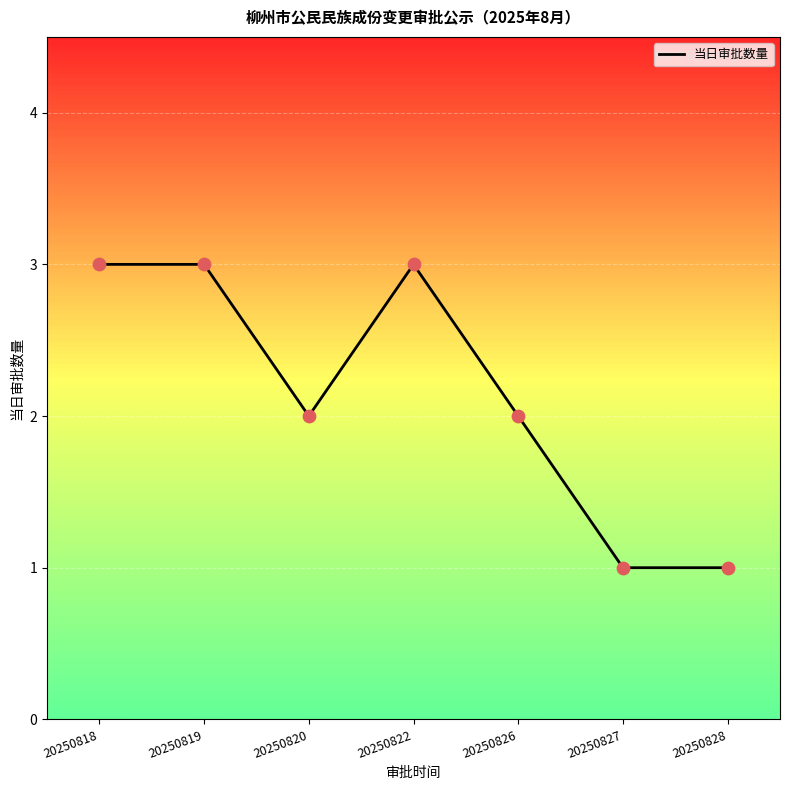

What is the change in value from 20250826 to 20250828?

-1